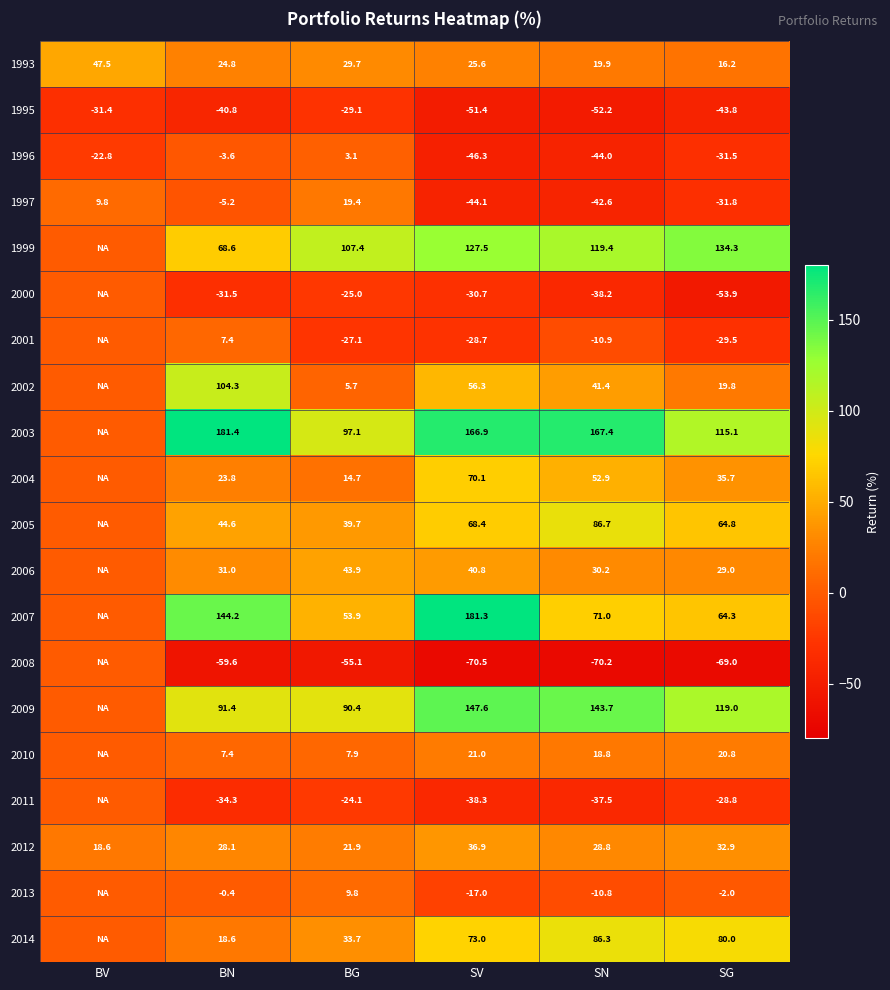

Rank the series at SG from lowest to highest value.

2008, 2000, 1995, 1997, 1996, 2001, 2011, 2013, 1993, 2002, 2010, 2006, 2012, 2004, 2007, 2005, 2014, 2003, 2009, 1999